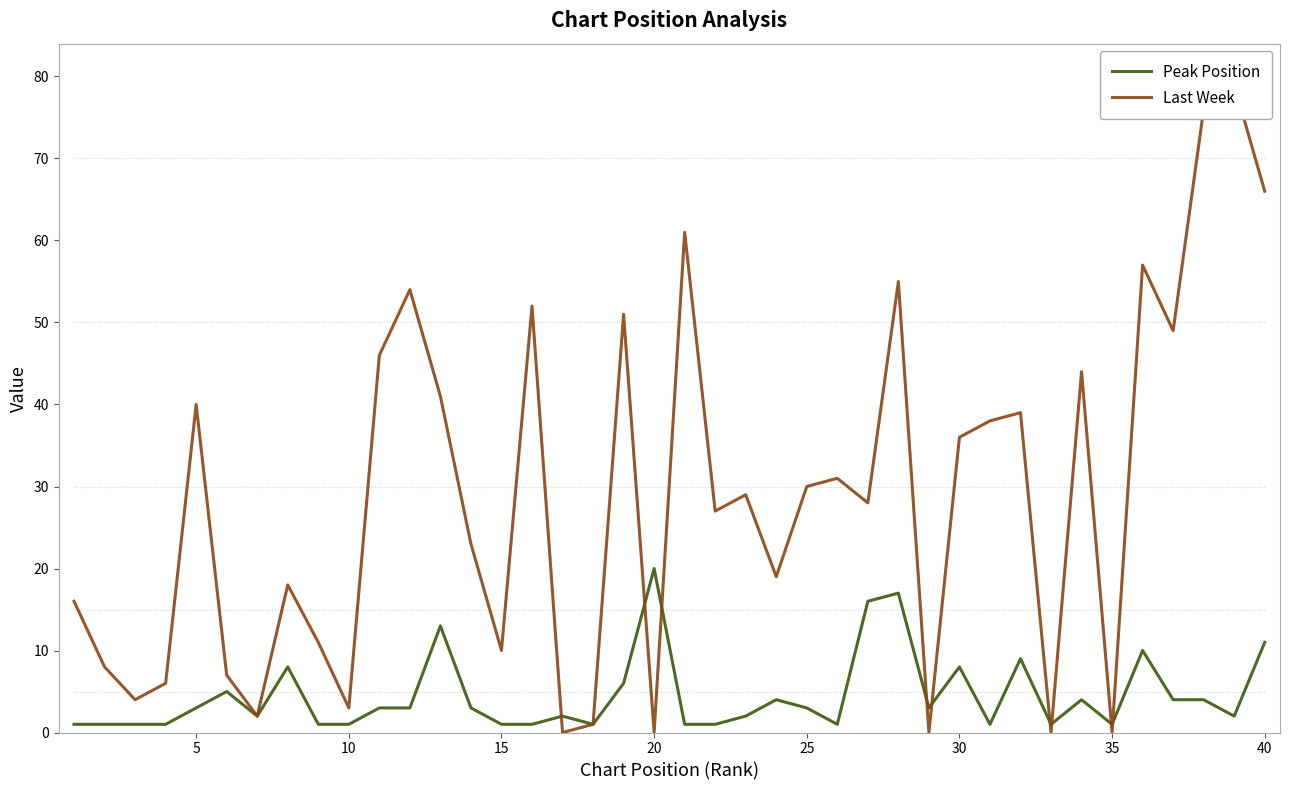

Is the value of Last Week at 32 greater than the value of Peak Position at 10?

No